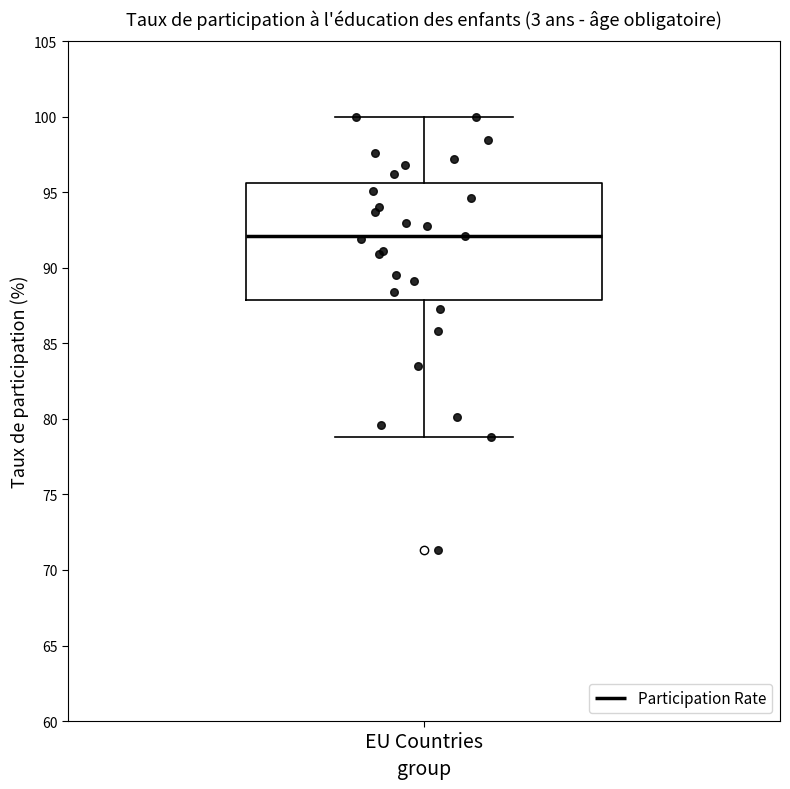

Transcribe this box plot: give where the median line is, the range the box spans, and where the two whiskers end, as read against the y-axis. The values are not printed on the chart, so give them approximately, as read against the axis.

median 92.0, box 88.0 to 95.5, whiskers 79.0 to 100.0